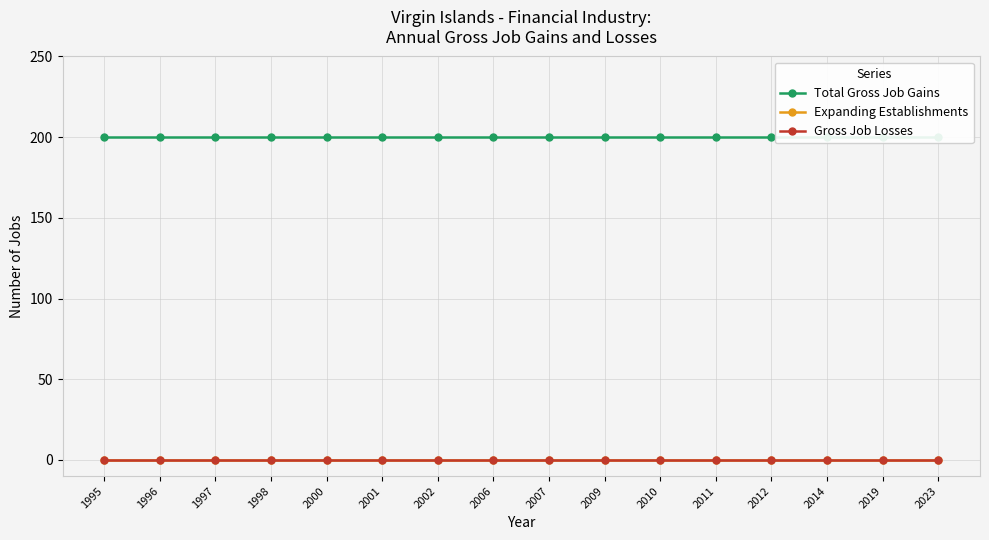

Is the value of Gross Job Losses at 2006 greater than the value of Expanding Establishments at 2002?

No